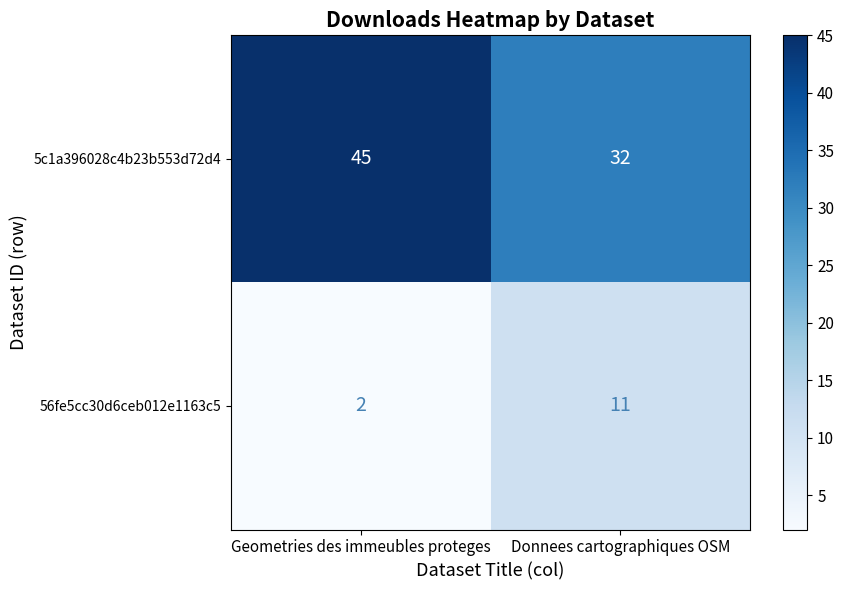

Reading left to right, transcribe all the data shown in this chart.

5c1a396028c4b23b553d72d4: Geometries des immeubles proteges=45	Donnees cartographiques OSM=32
56fe5cc30d6ceb012e1163c5: Geometries des immeubles proteges=2	Donnees cartographiques OSM=11